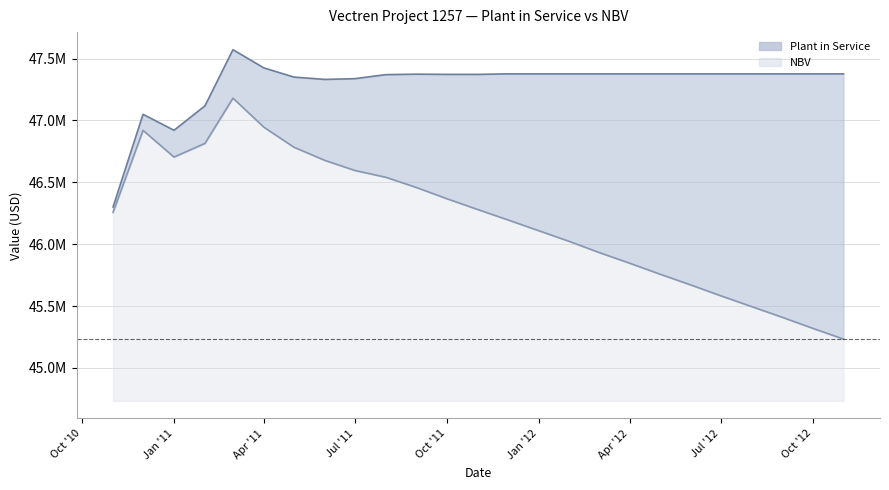

In NBV, how many points are higher than both neighbors (excluding endpoints)?

2